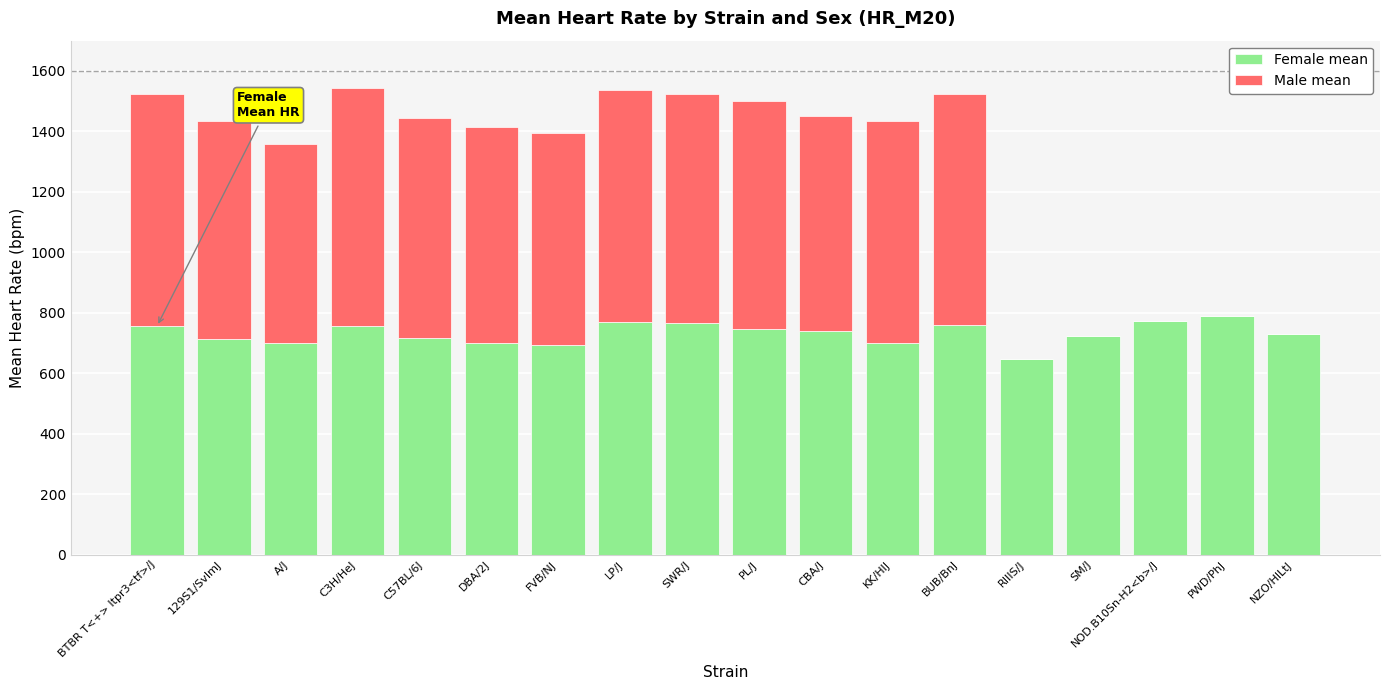

What is the sum of all Male mean values?

9567